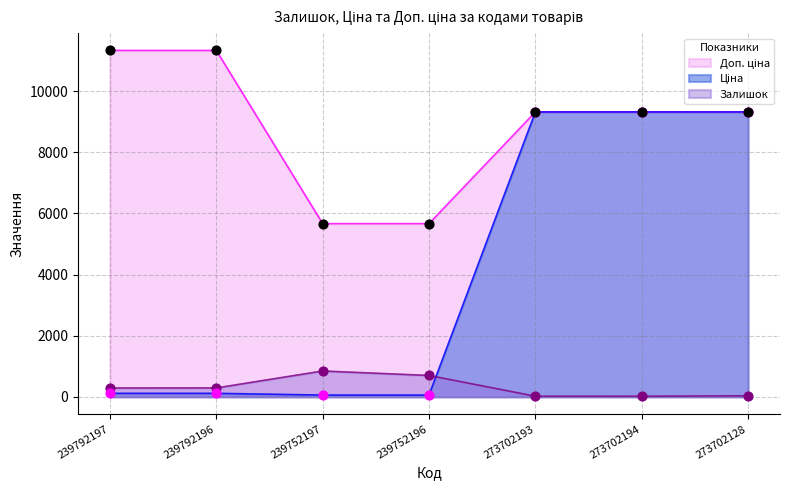

At which category is the sum across all series the highest?

273702128